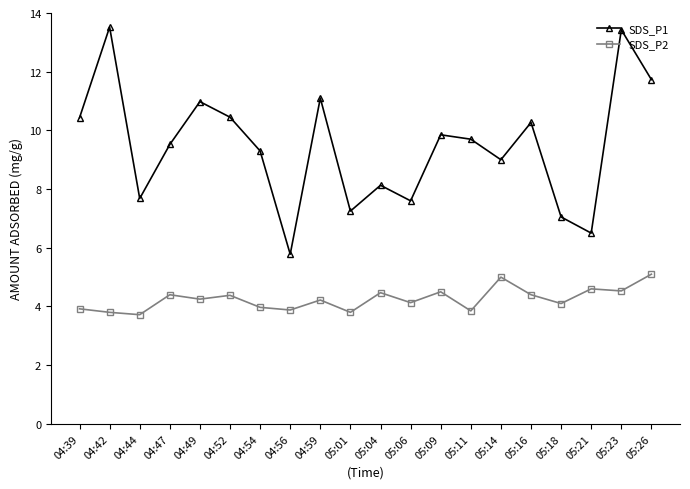

Where is SDS_P1 nearest to the value 9?

05:14